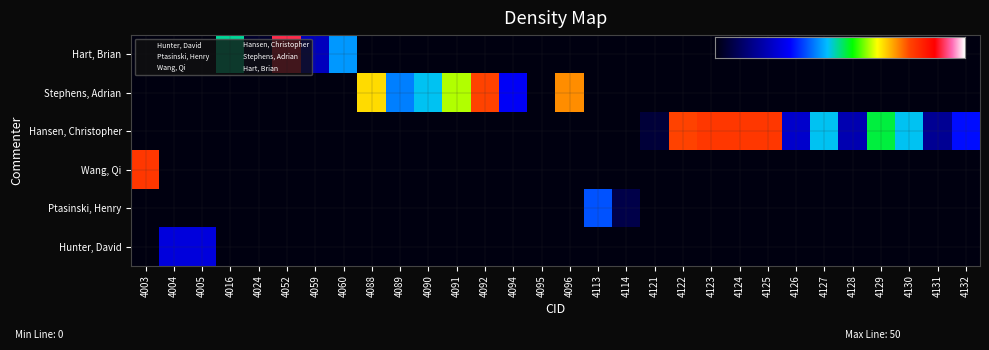

Is it true that Stephens, Adrian equals 0 at 4059?

True